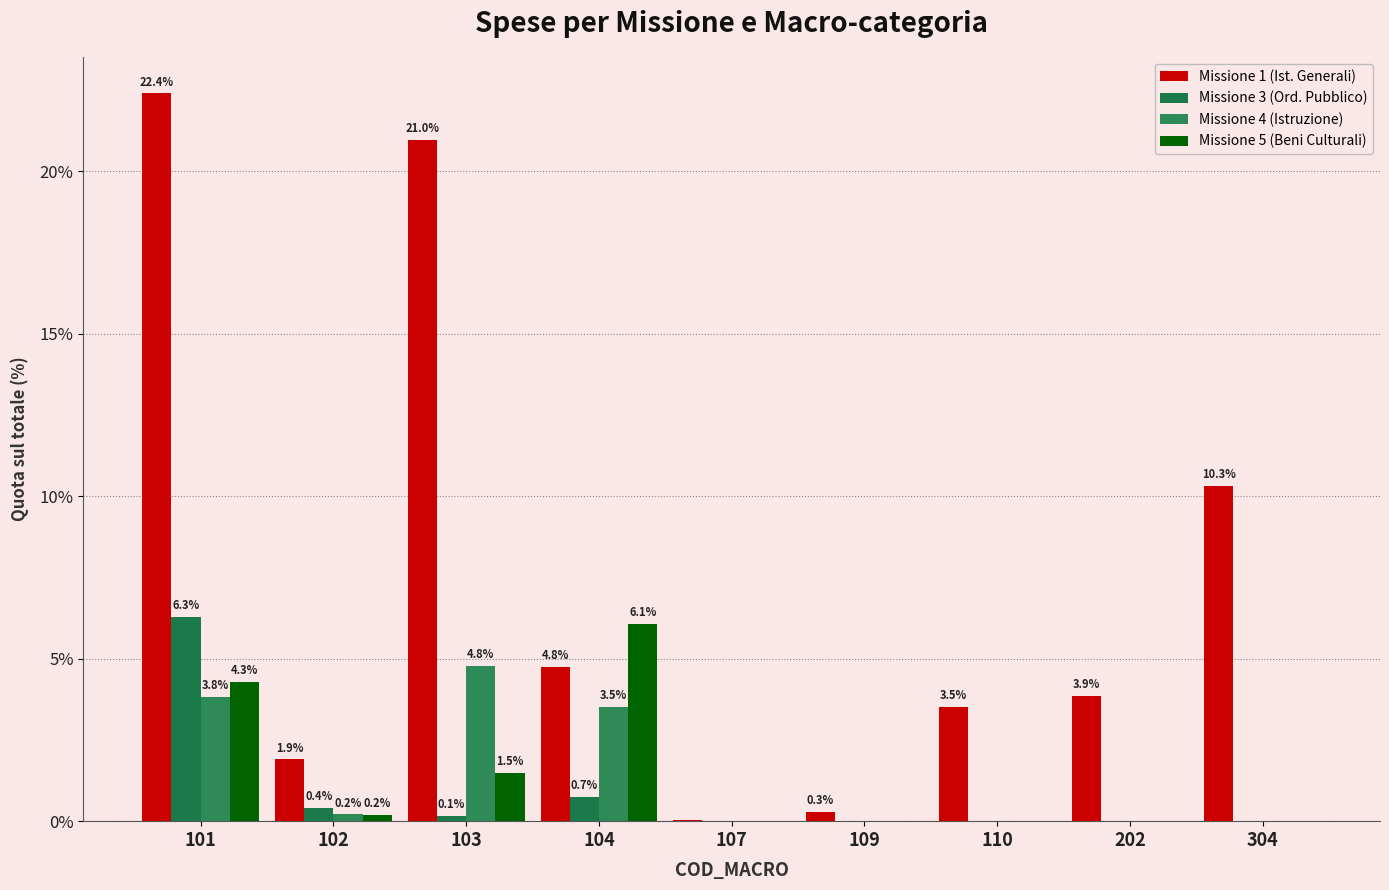

How many positive values does the Missione 4 (Istruzione) series have?

4